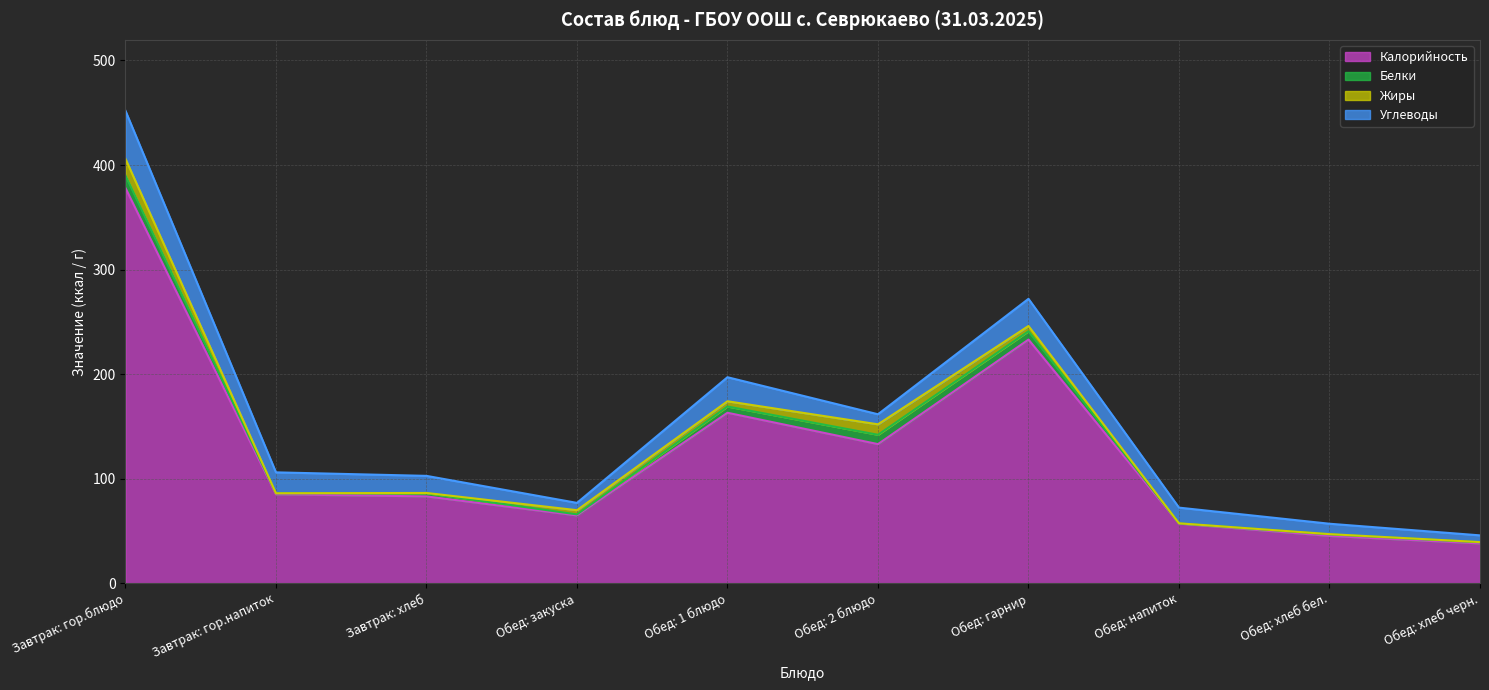

How many lines are shown in the chart?

4